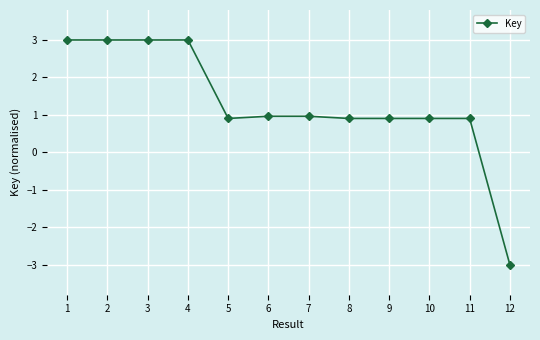

How many values are below zero?

1